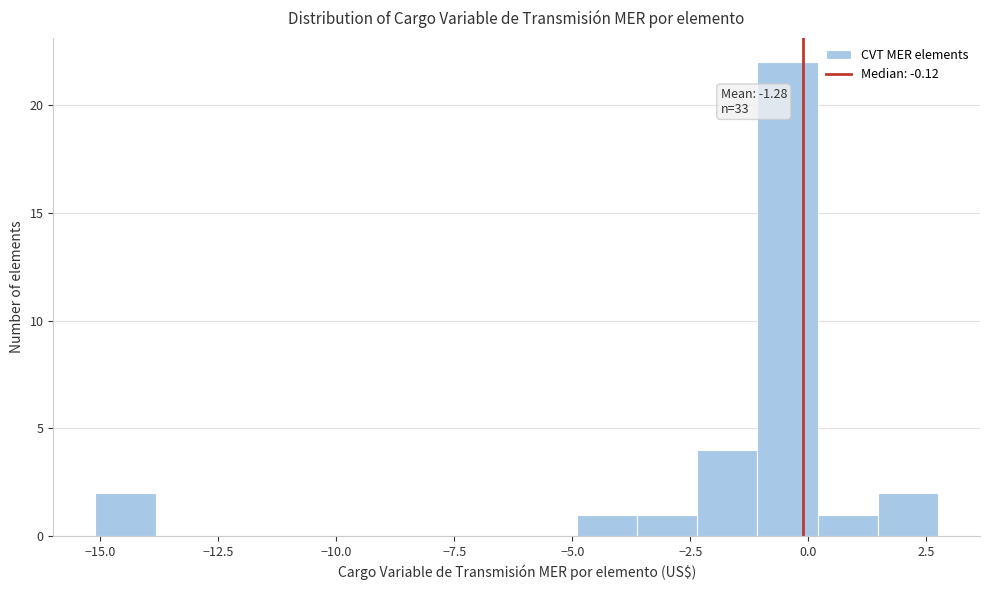

Read against the x-axis, roughly where is the centre of the tallest bar?

-0.5